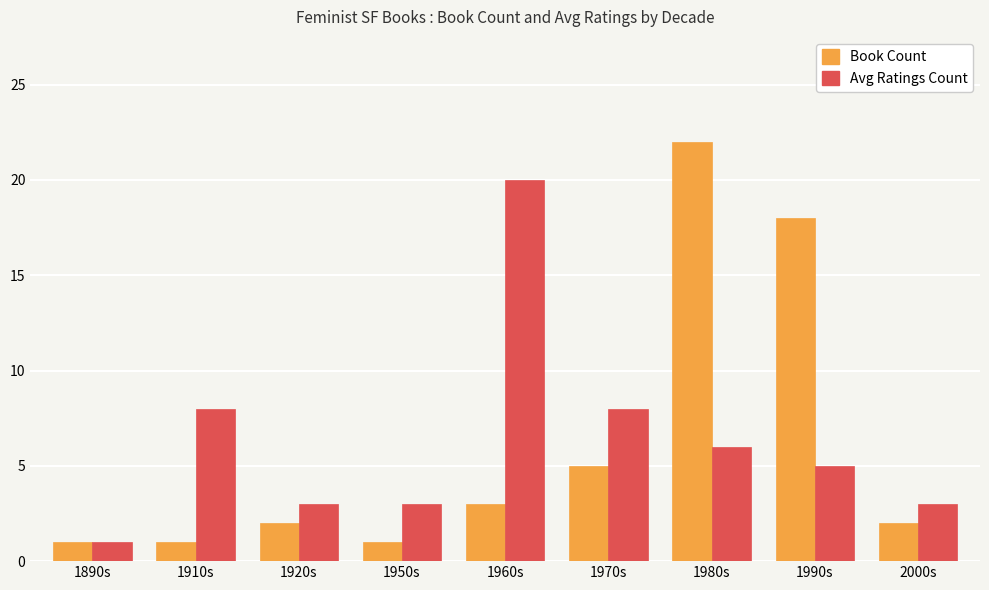

What is the value of the Book Count bar at the 4th from the left?

1